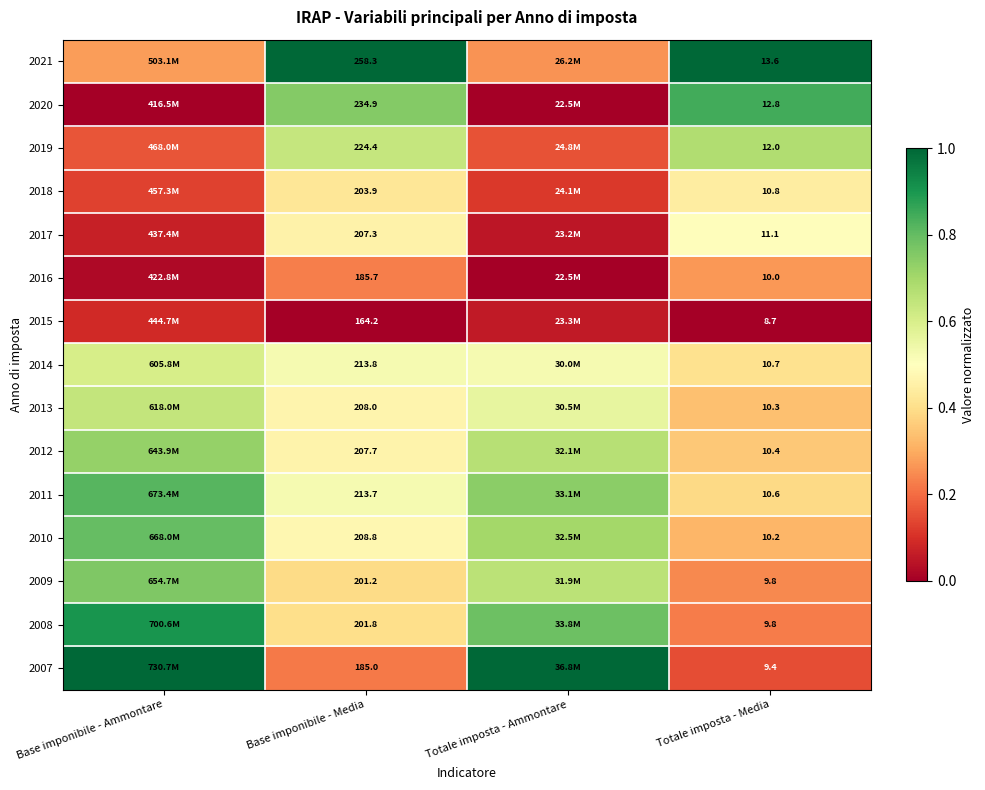

Is the value of 2010 at Totale imposta - Media greater than the value of 2013 at Totale imposta - Media?

No